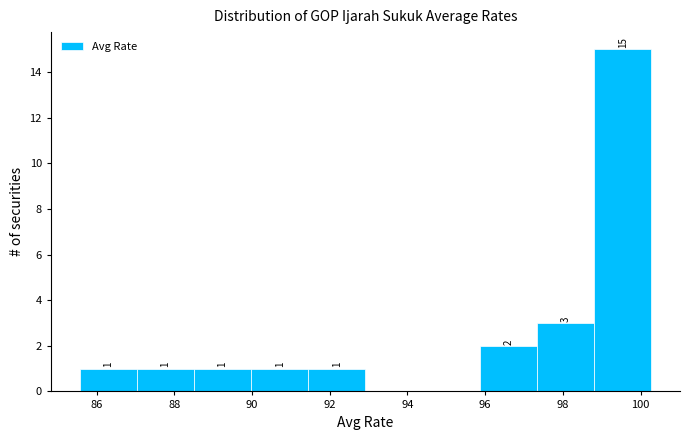

Which range on the x-axis has the tallest bar?

98.8 to 100.2